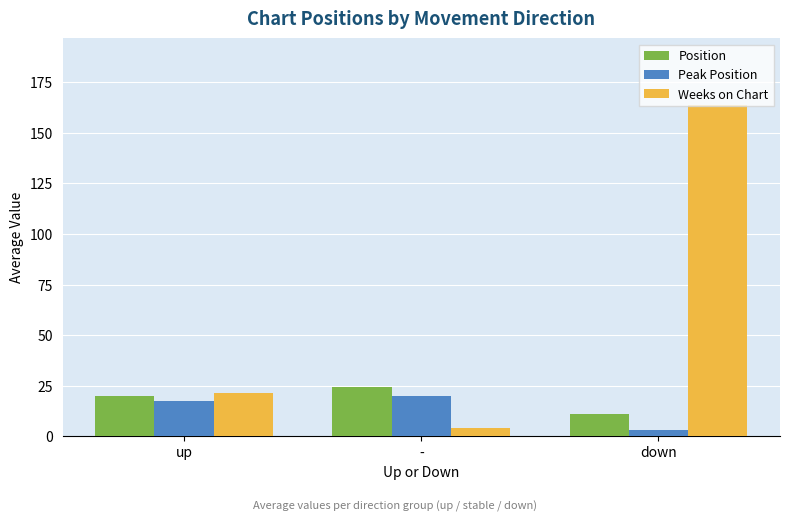

What is the label of the 1st bar from the right?

down